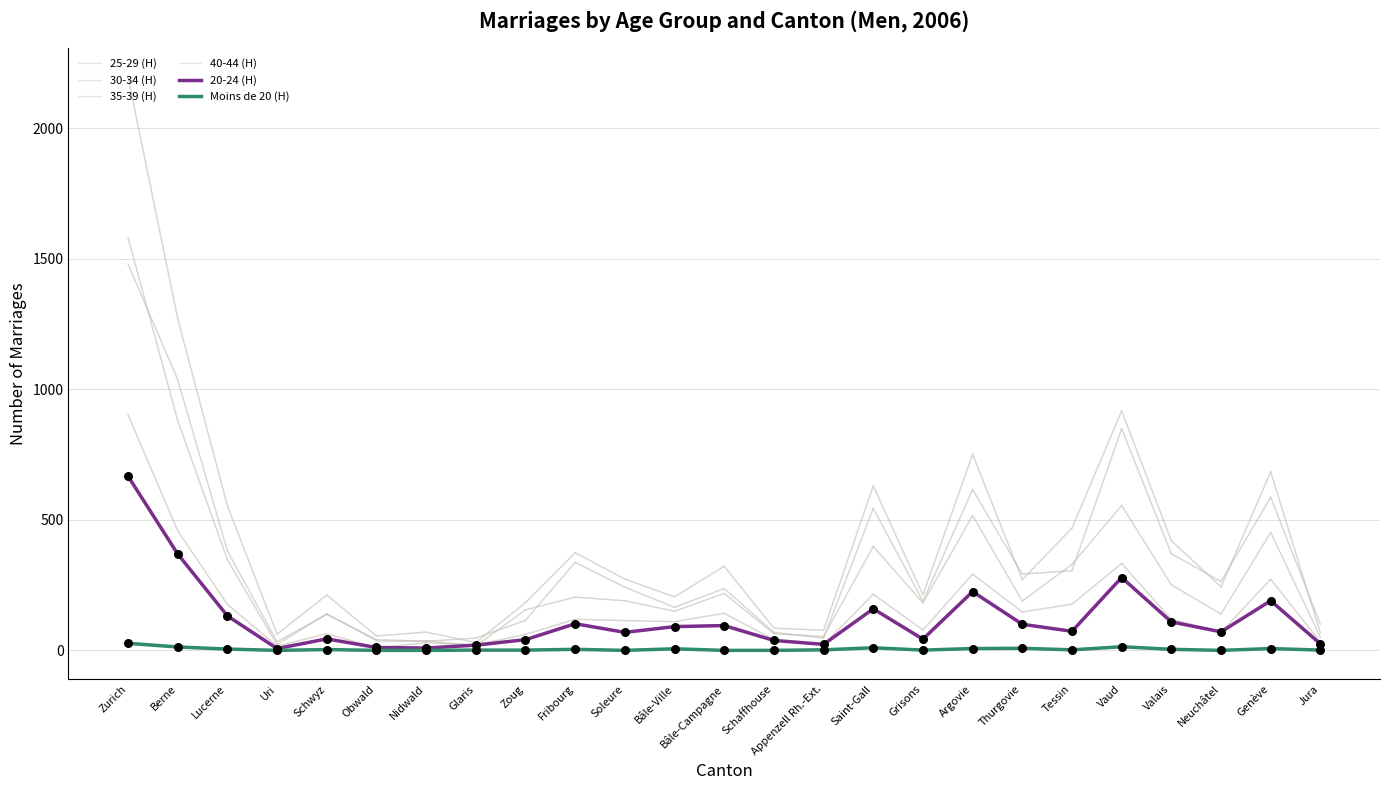

Is the value of Moins de 20 (H) at Soleure greater than the value of 40-44 (H) at Uri?

No